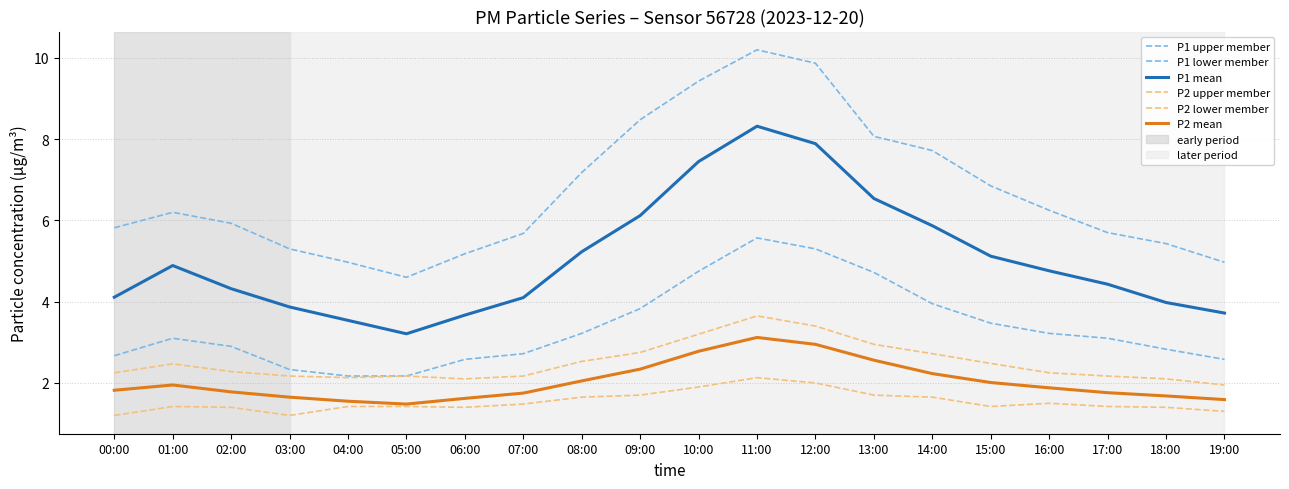

True or false: P2 mean and P1 mean cross at least once.

False